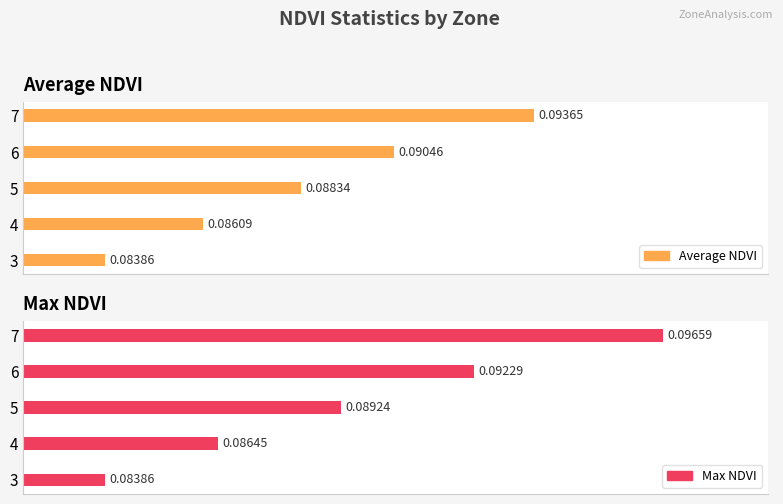

Does the chart contain any negative values?

No